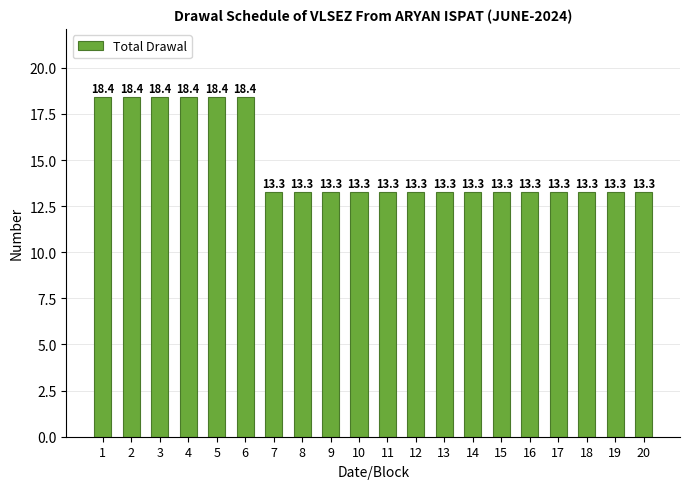

Reading left to right, list all the values displayed in this chart.

1=18.4	2=18.4	3=18.4	4=18.4	5=18.4	6=18.4	7=13.3	8=13.3	9=13.3	10=13.3	11=13.3	12=13.3	13=13.3	14=13.3	15=13.3	16=13.3	17=13.3	18=13.3	19=13.3	20=13.3